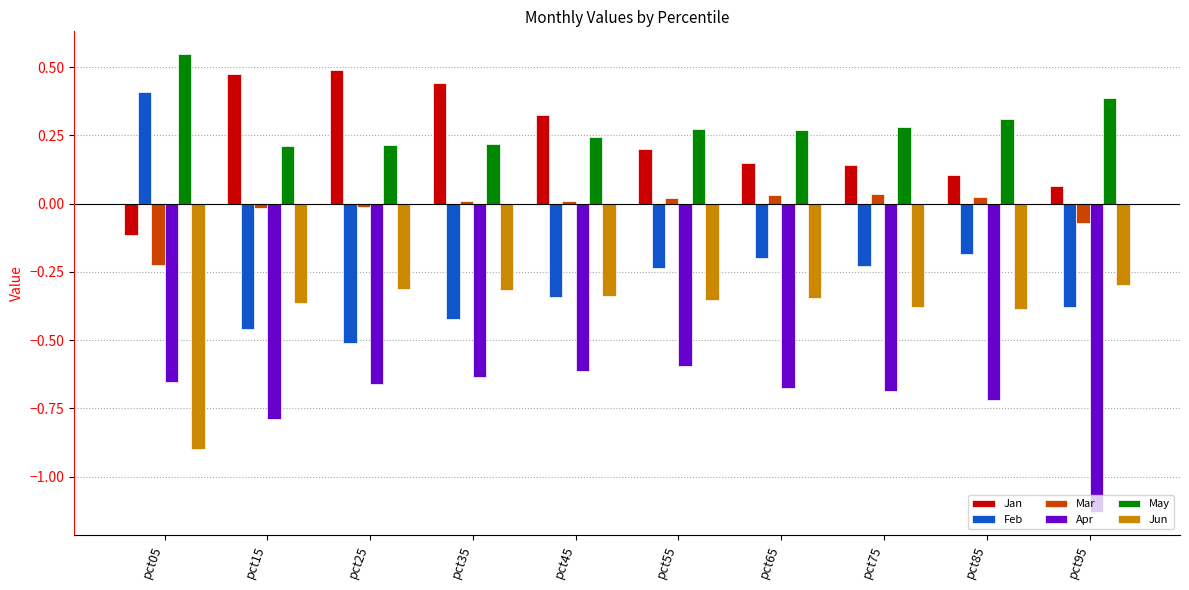

Is it true that Jun equals -0.2 at pct45?

False